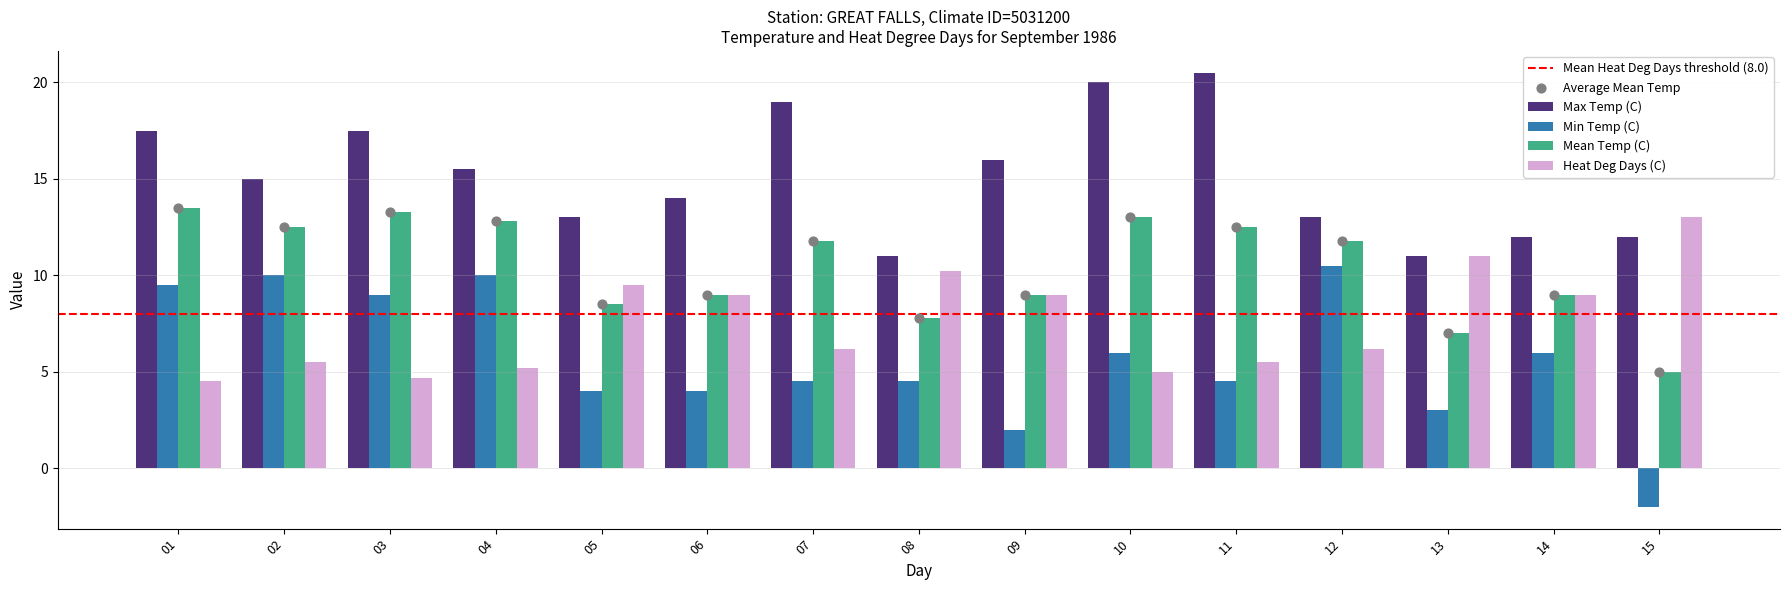

What are all the series names shown in the legend?

Max Temp (C), Min Temp (C), Mean Temp (C), Heat Deg Days (C)